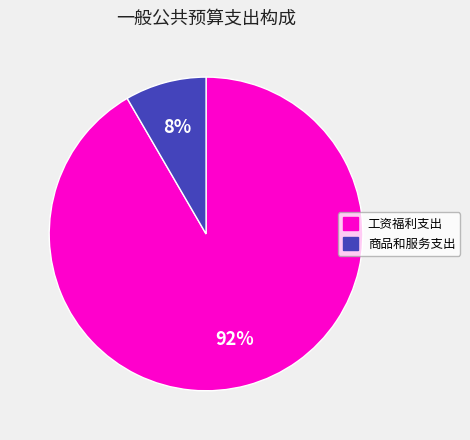

How many slices are in this pie chart?

2